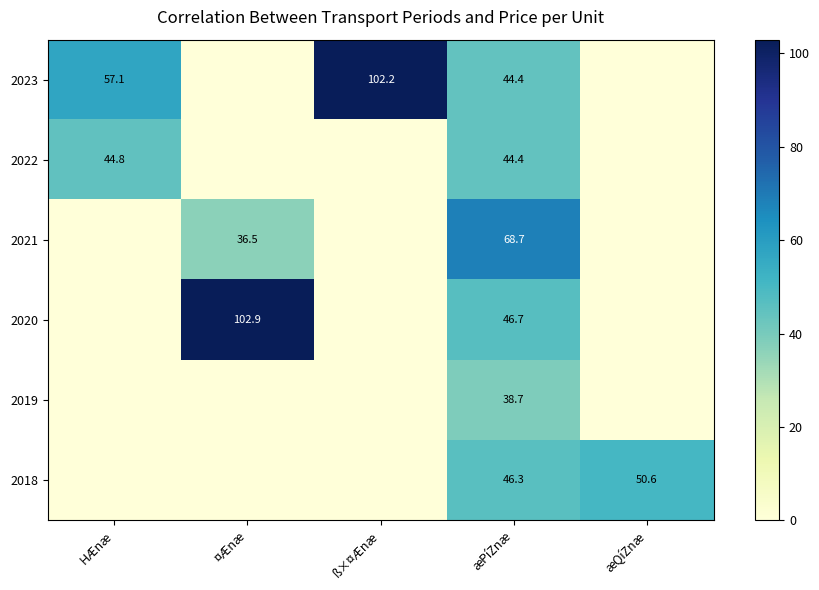

True or false: 2023 has a value of 102.2 at ß×¤Ænæ.

True